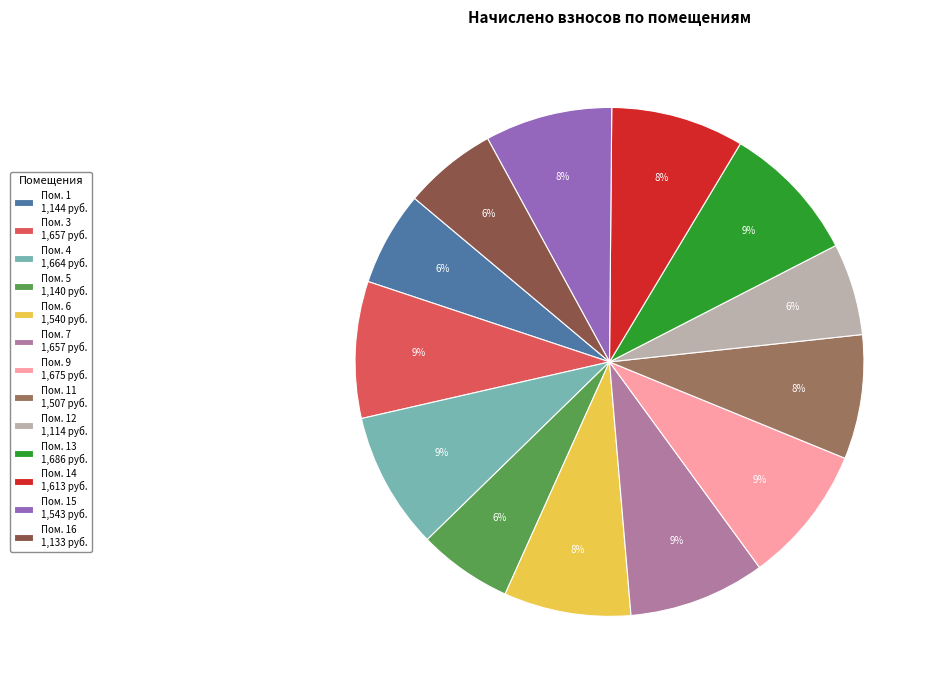

True or false: Пом. 9 1,675 руб. accounts for 9% of the total.

True